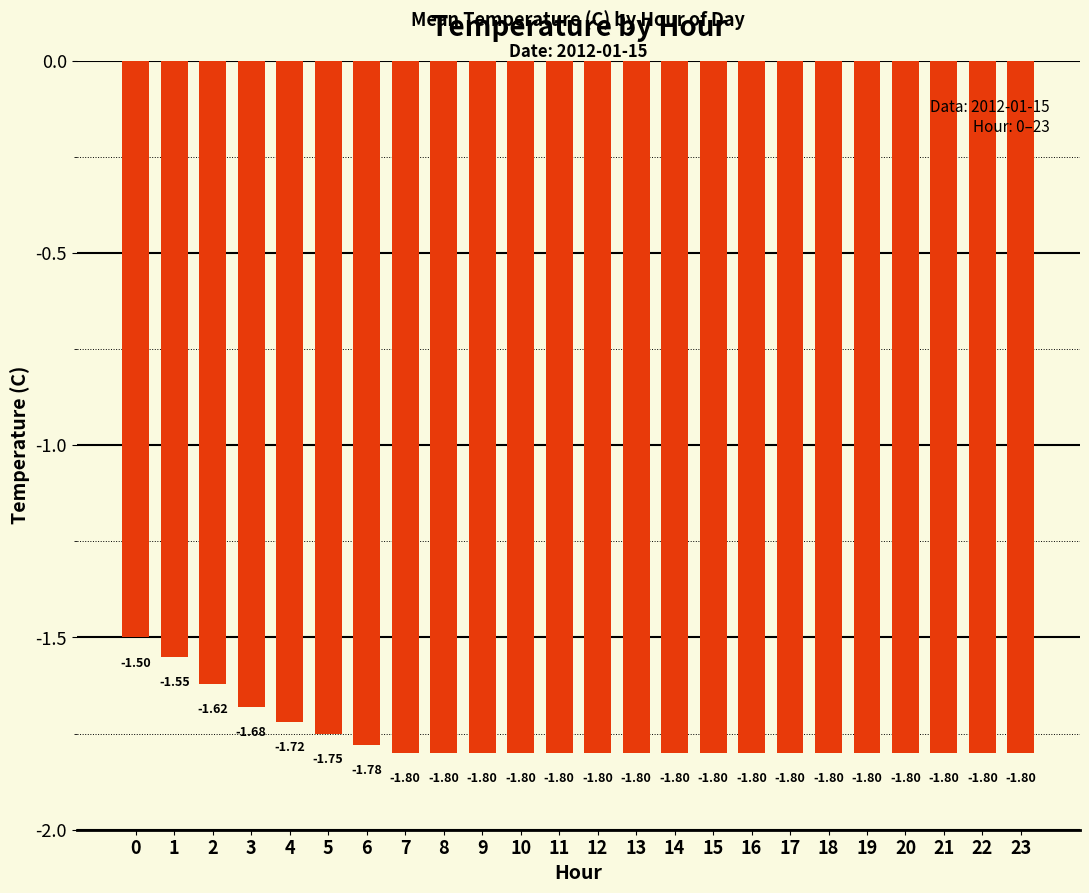

Read the value at 0.

-1.5